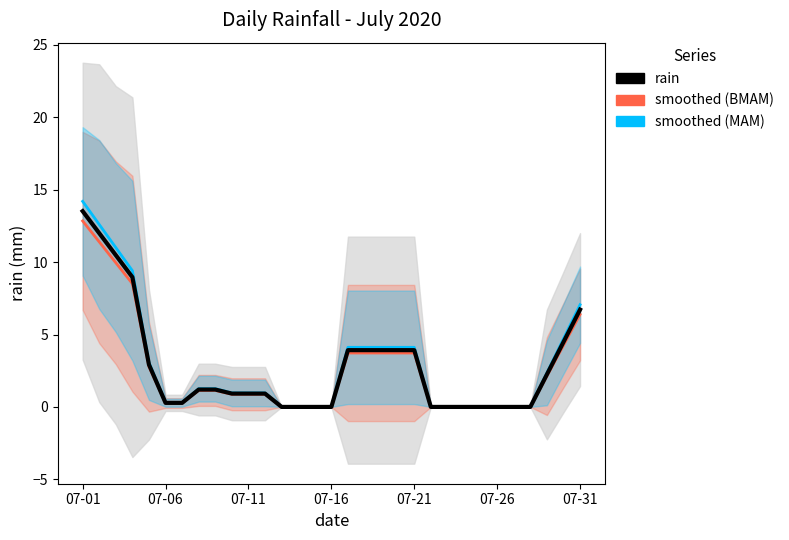

What is the difference between the maximum and second lowest values in the smoothed (MAM) series?

14.2